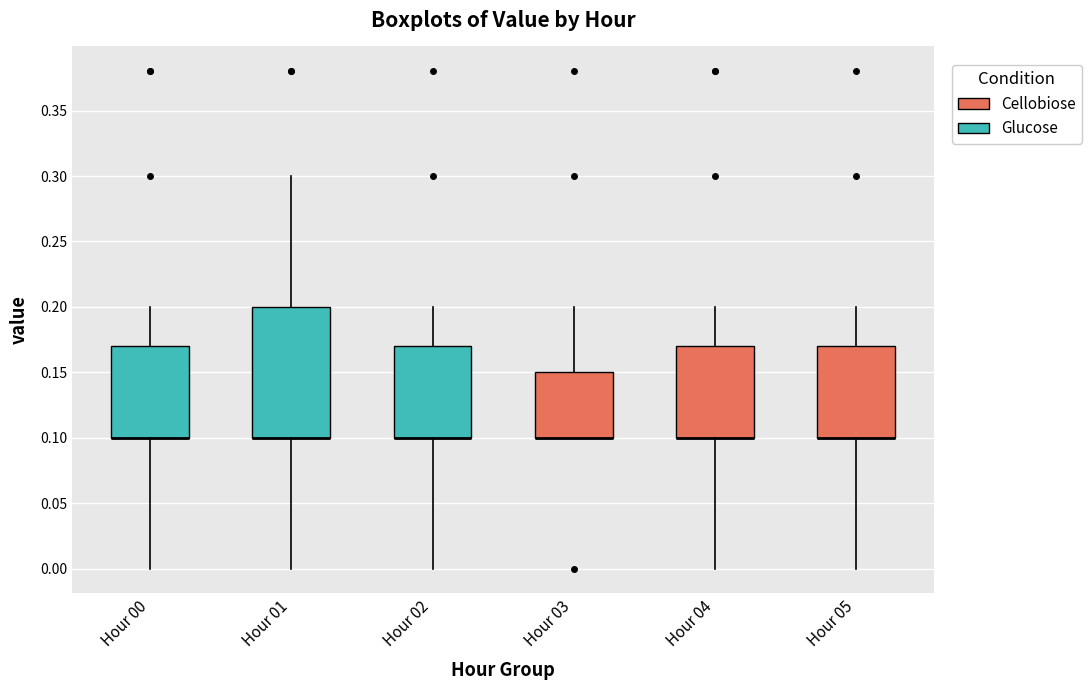

Comparing the boxes themselves (not the whiskers), which one is the tallest?

Hour 01